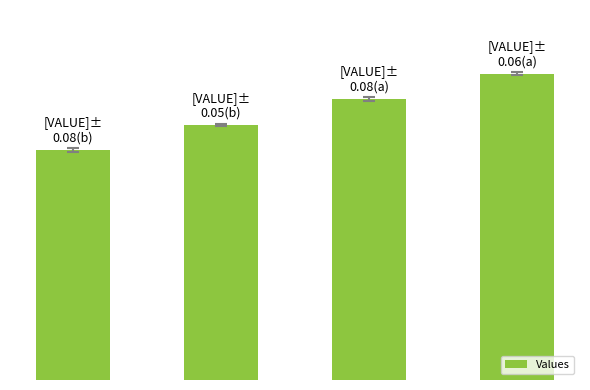

Does the chart contain any negative values?

No